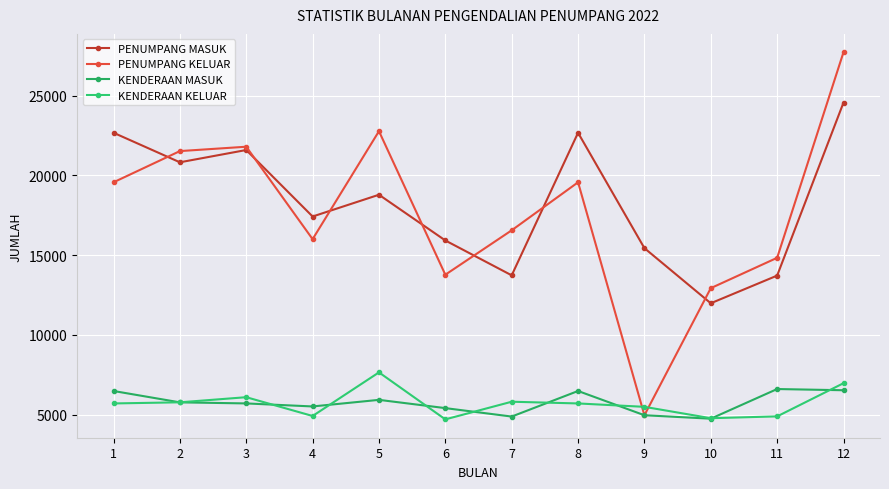

Which category has the highest value across all series?

12